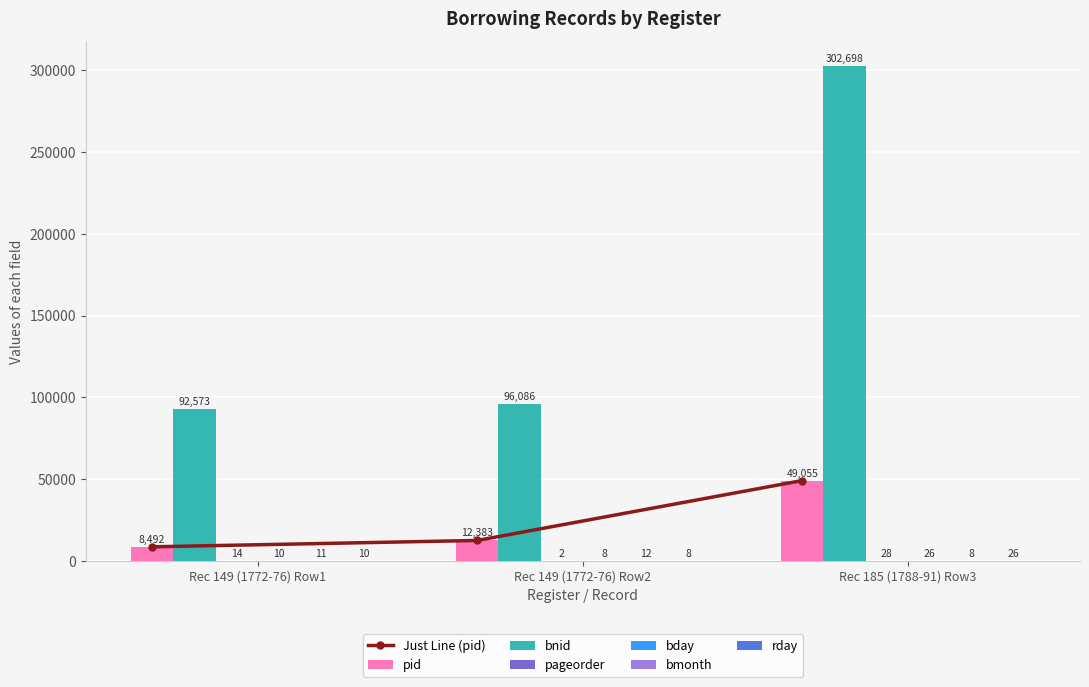

Count the bmonth values in the range 8 to 12.

3